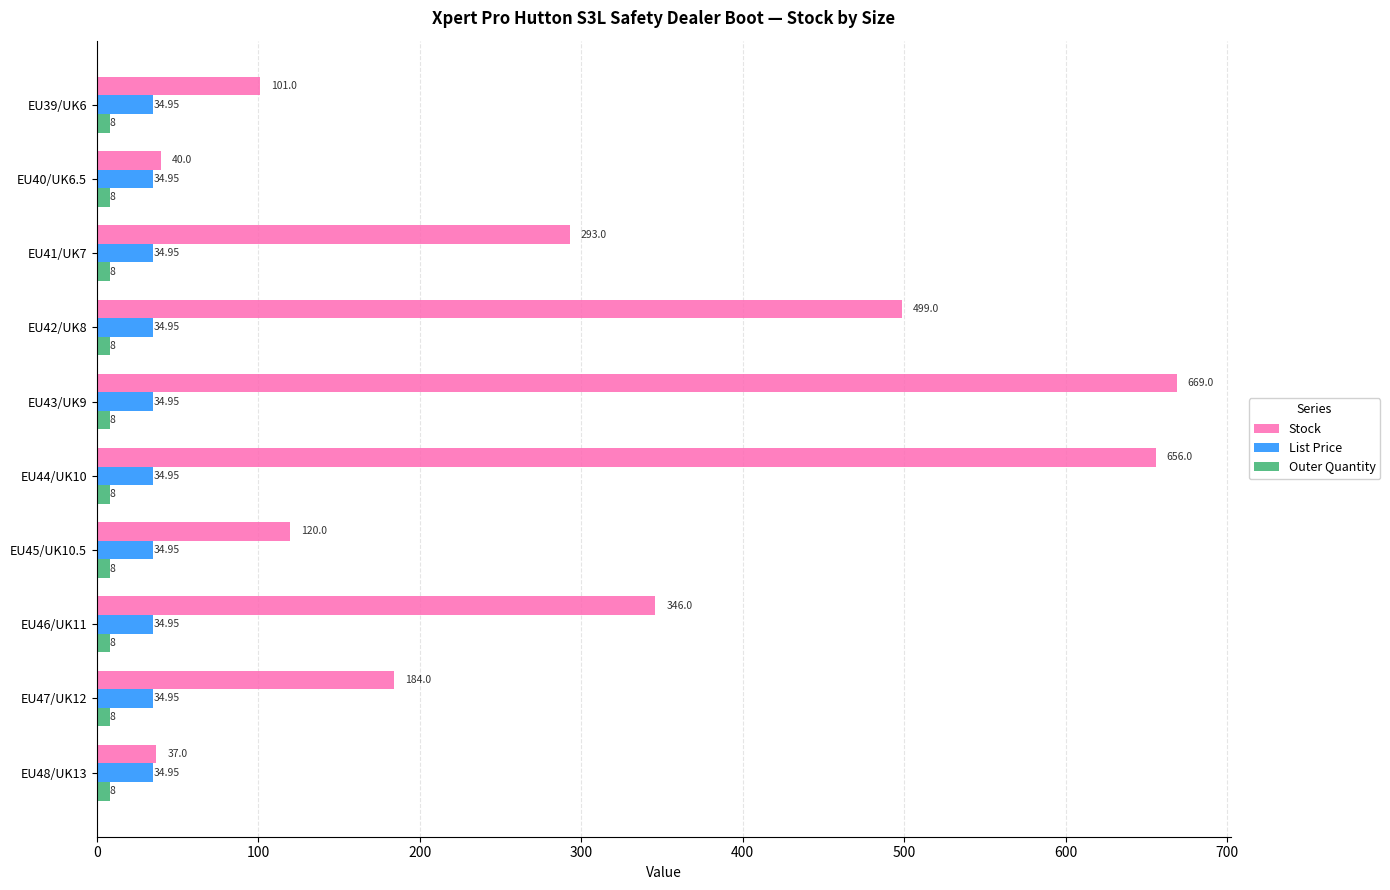

At how many categories does at least one series exceed 327?

4